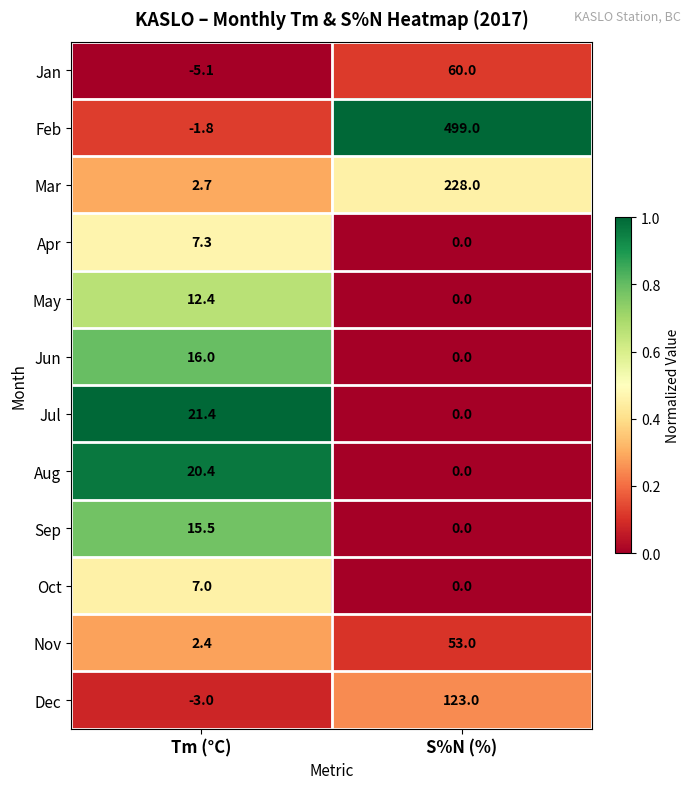

Count the number of categories in the chart.

2